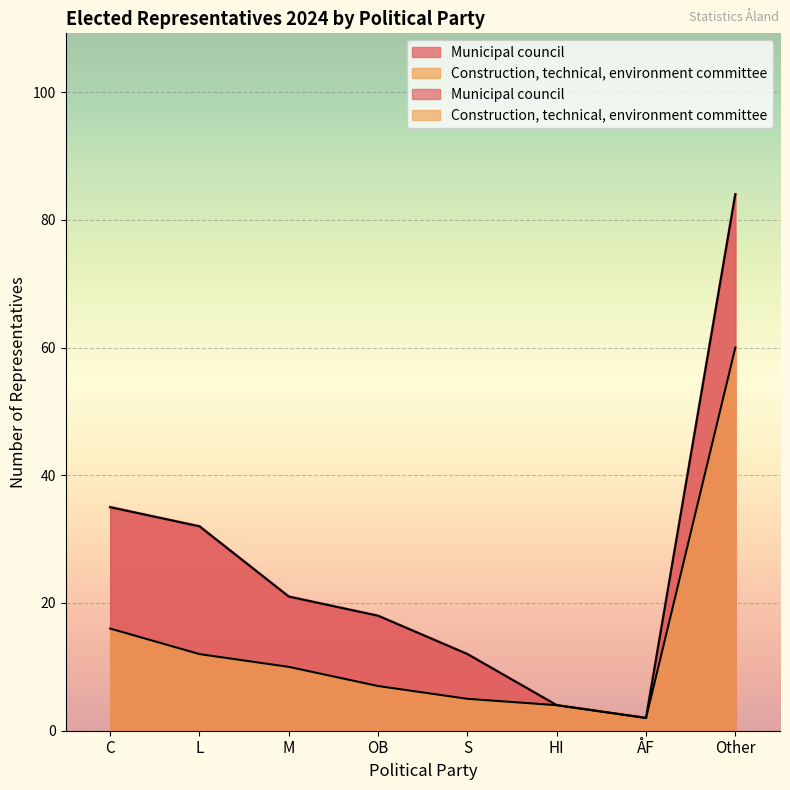

True or false: Construction, technical, environment committee and Municipal council intersect in this chart.

False